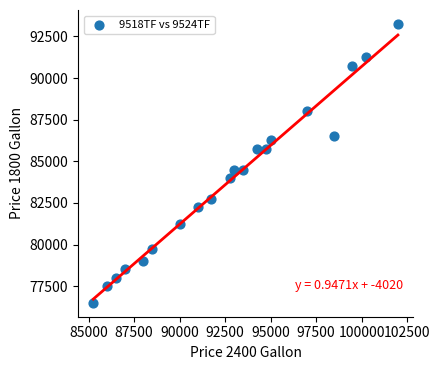

What is the range of Y values (max minus min)?

16750